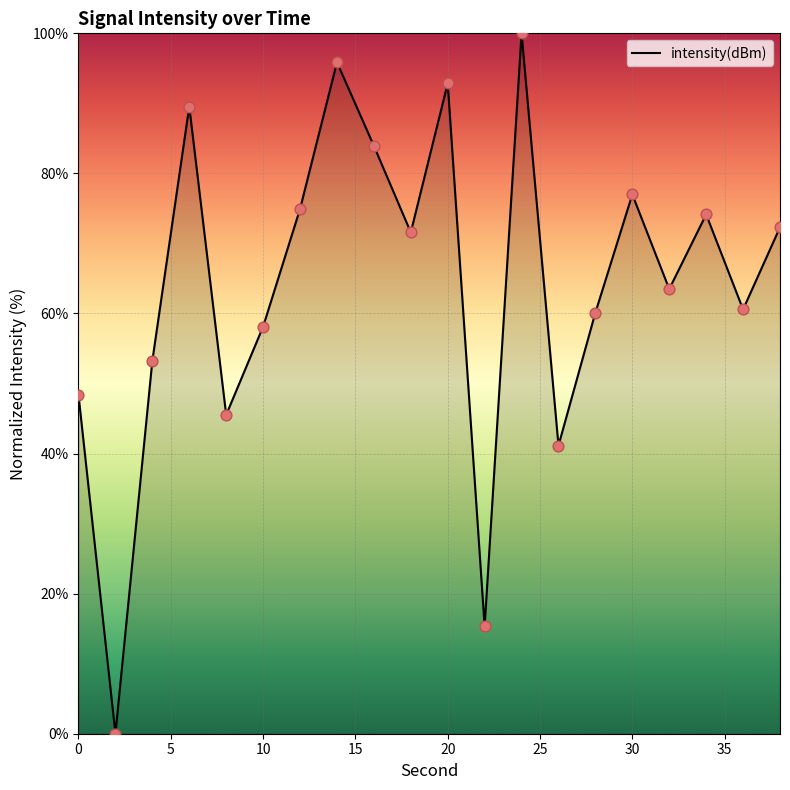

What is the difference between the maximum and minimum values?

100.0